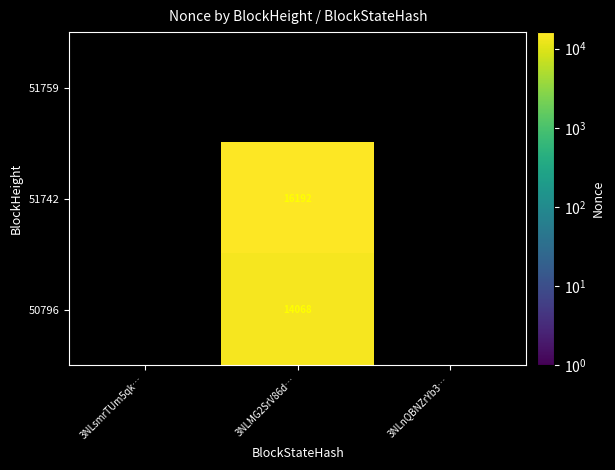

The 51742 series shows 16192.0 at 3NLMG2SrV86d…. True or false?

True